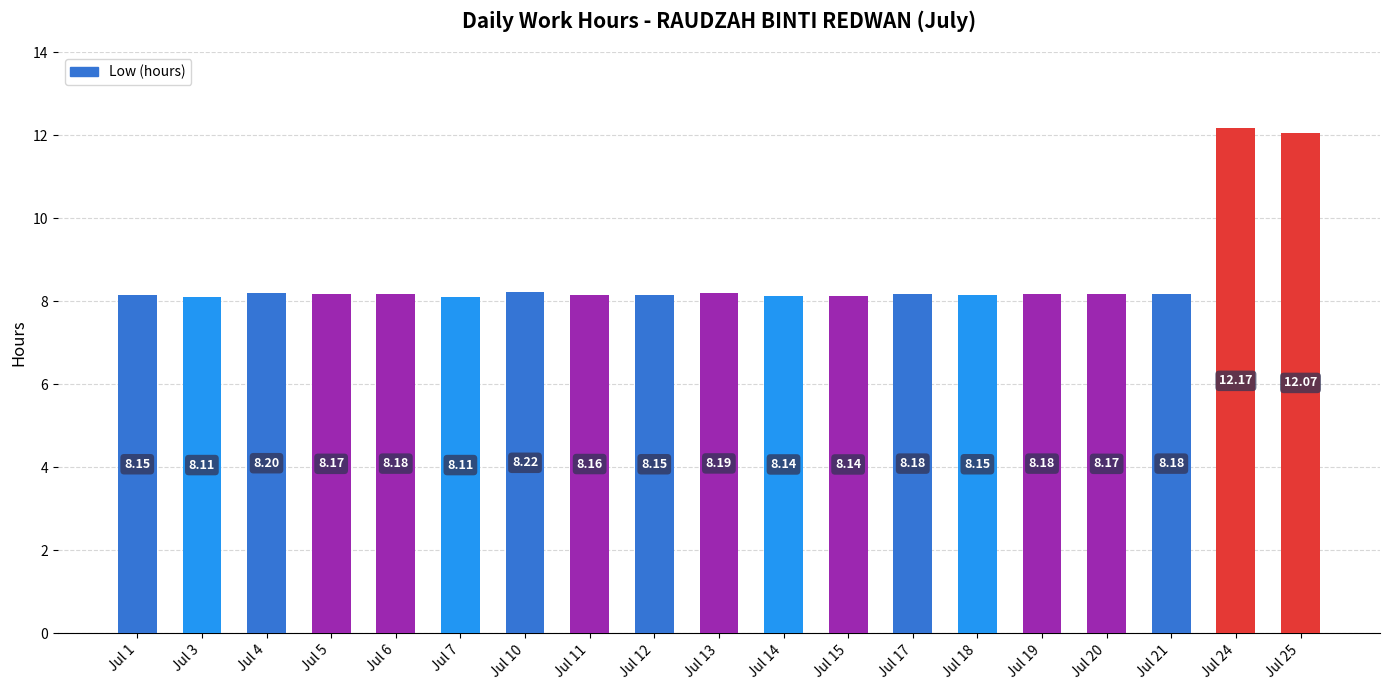

What is the ratio of the value at Jul 5 to the value at Jul 6?

1.0